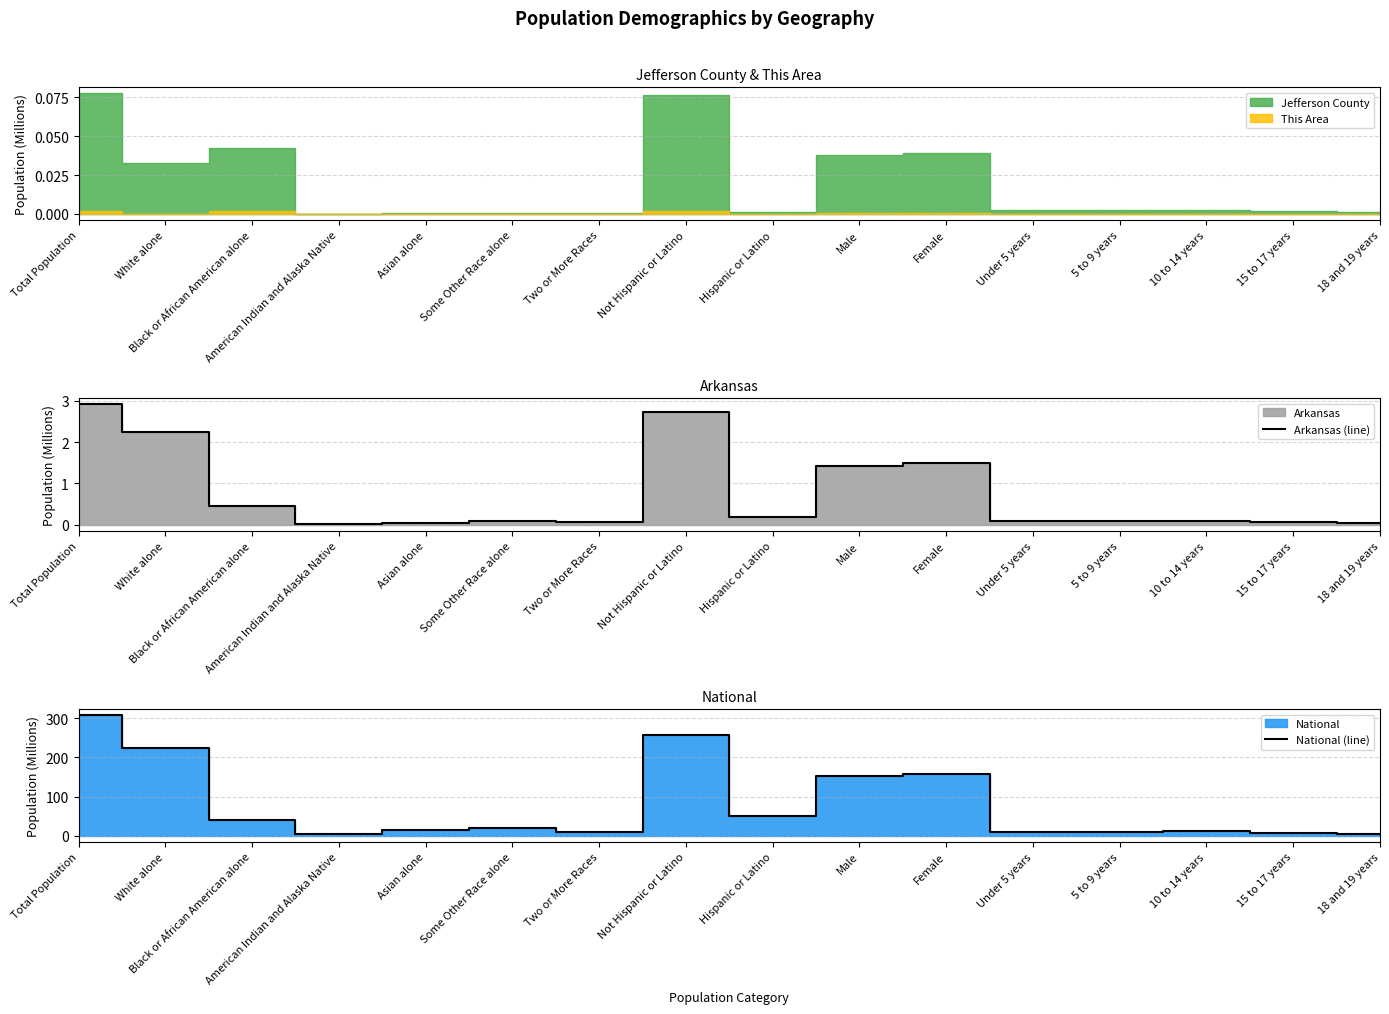

At which label does Arkansas (line) reach its peak?

Total Population